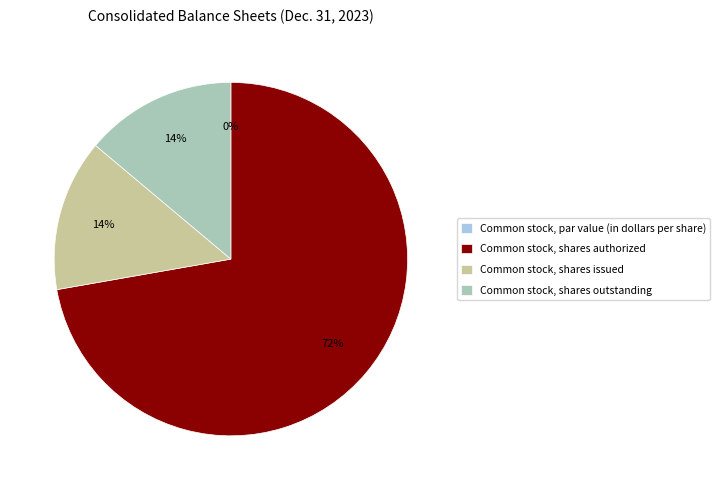

The Common stock, shares authorized slice represents 72% of the pie. True or false?

True